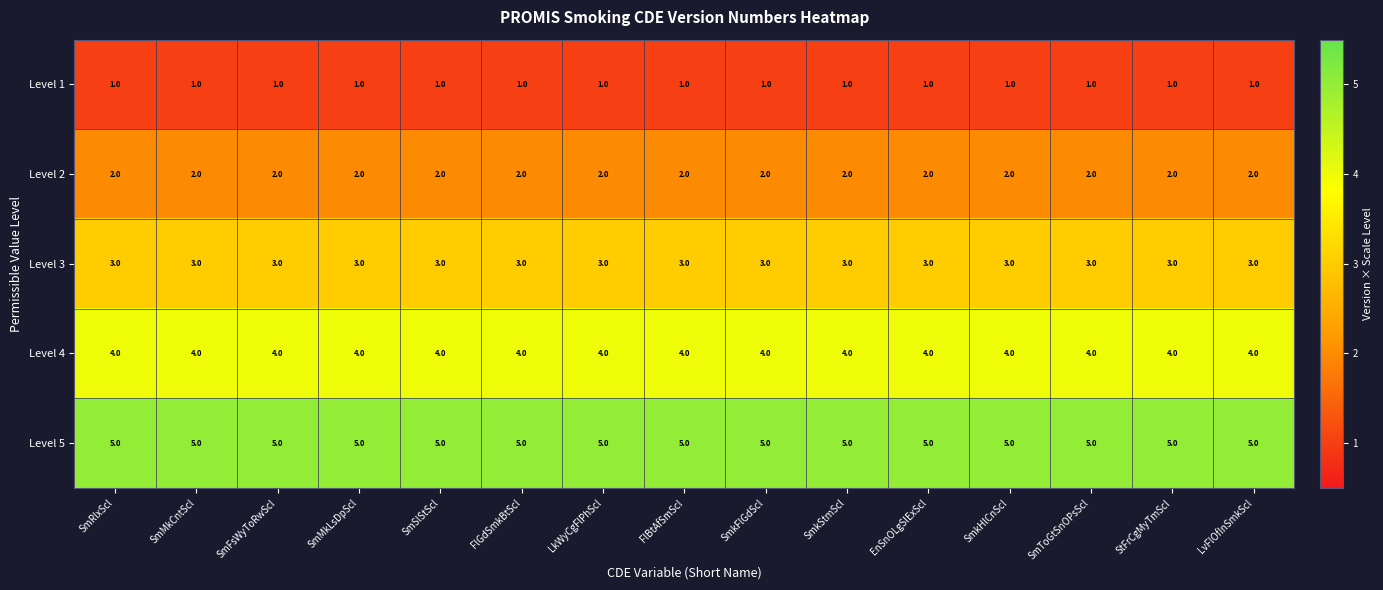

Rank the series by their average value, from highest to lowest.

Level 5, Level 4, Level 3, Level 2, Level 1